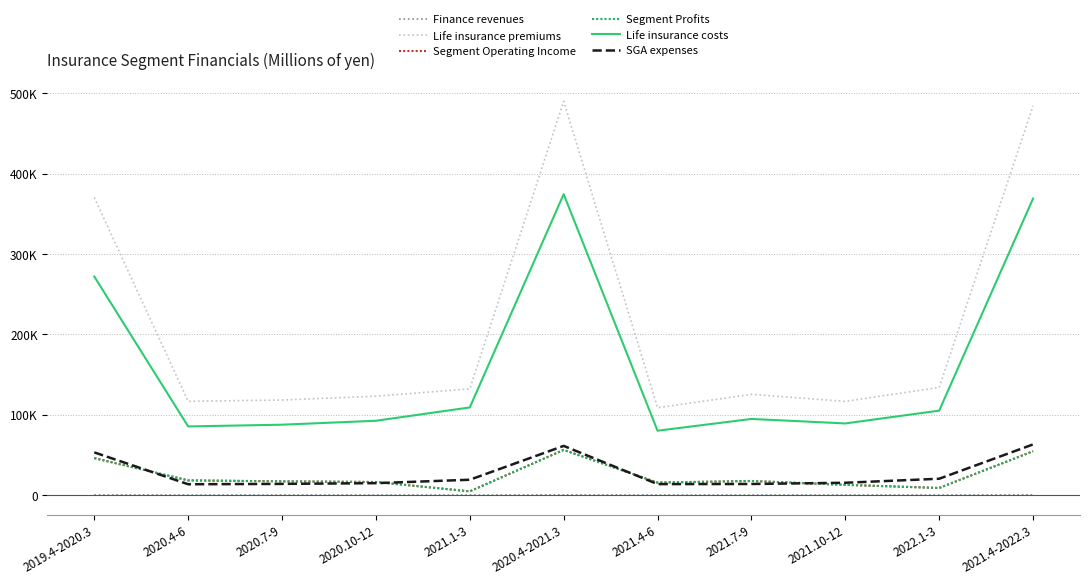

What is the label of the 8th point from the left?

2021.7-9